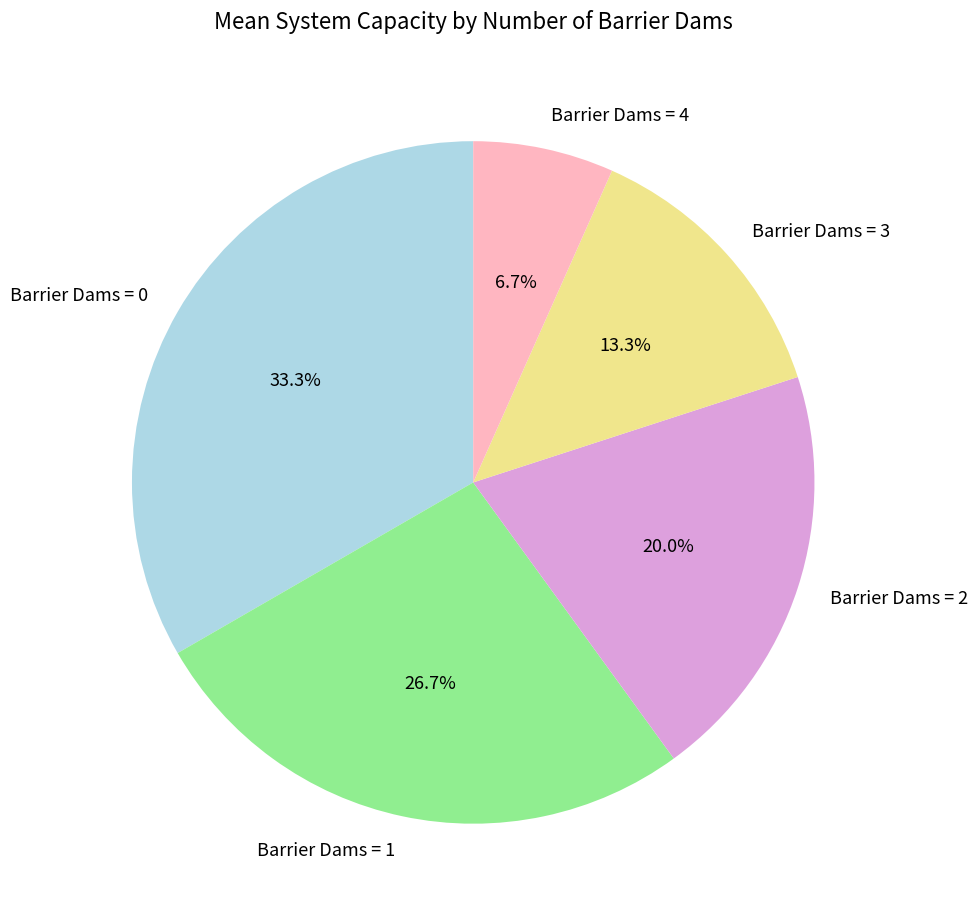

Which slice is the smallest?

Barrier Dams = 4